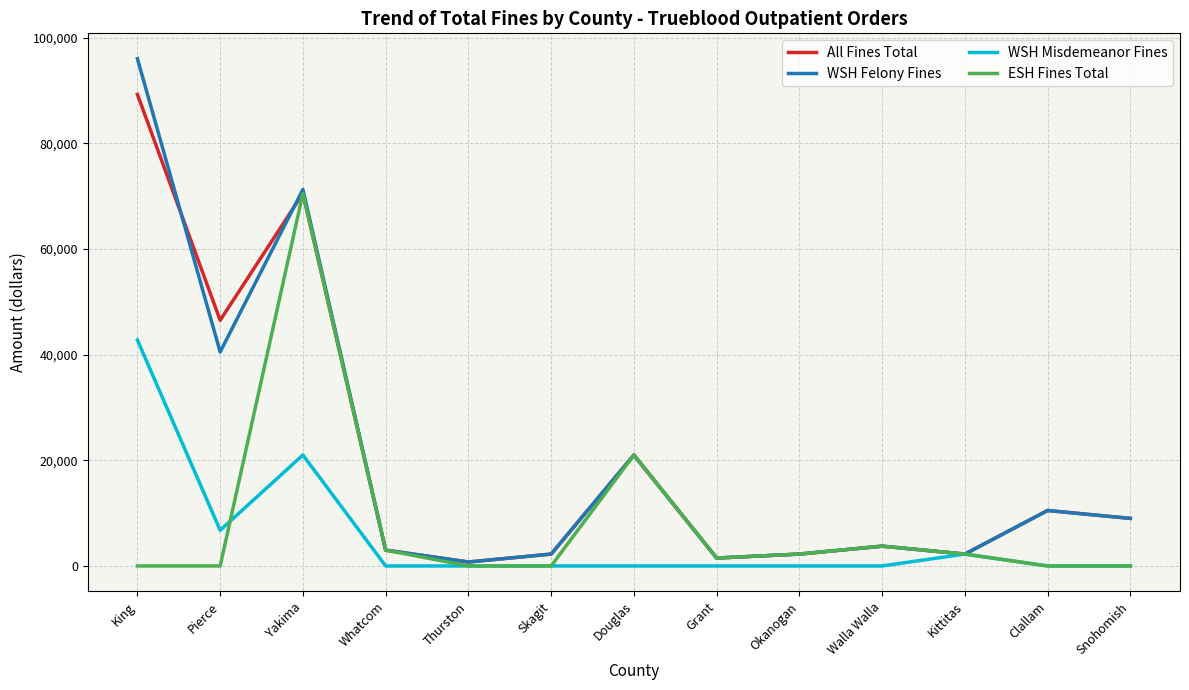

How many series are shown in this chart?

4